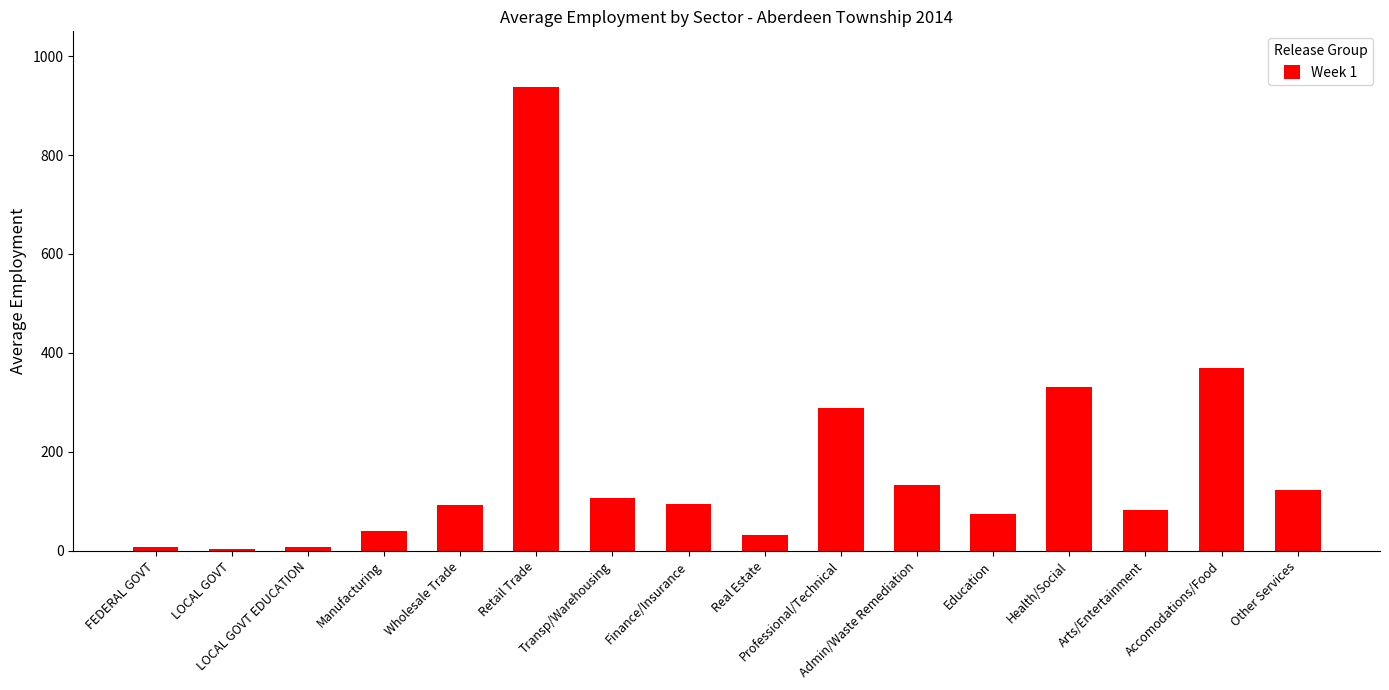

The chart shows a value of 83.5 at Arts/Entertainment. True or false?

True